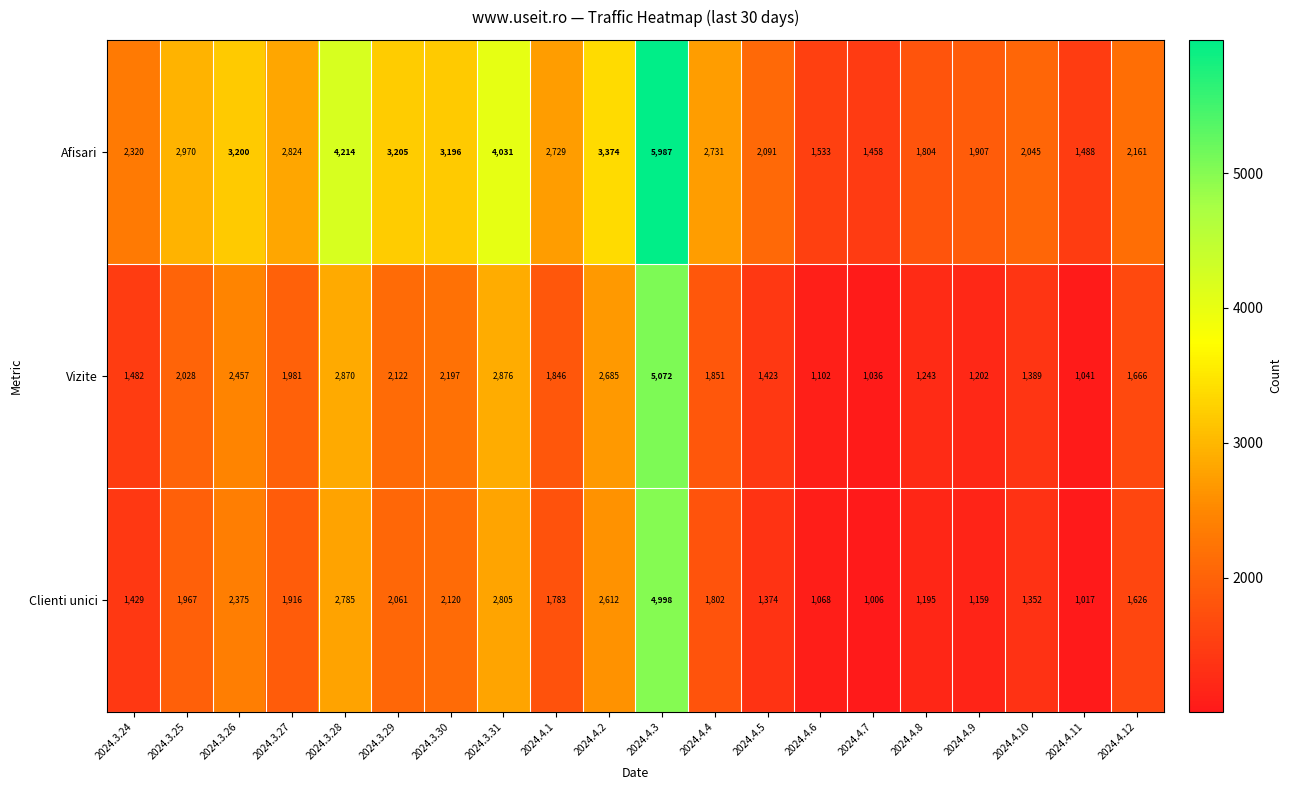

What is the average value of the Vizite series?

1978